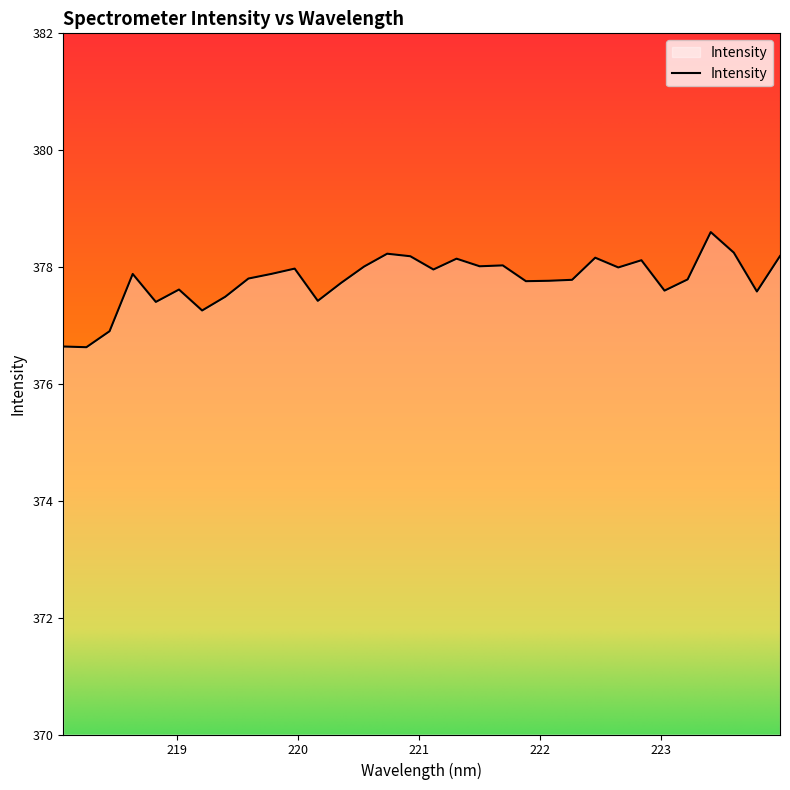

What is the greatest value displayed?

378.6